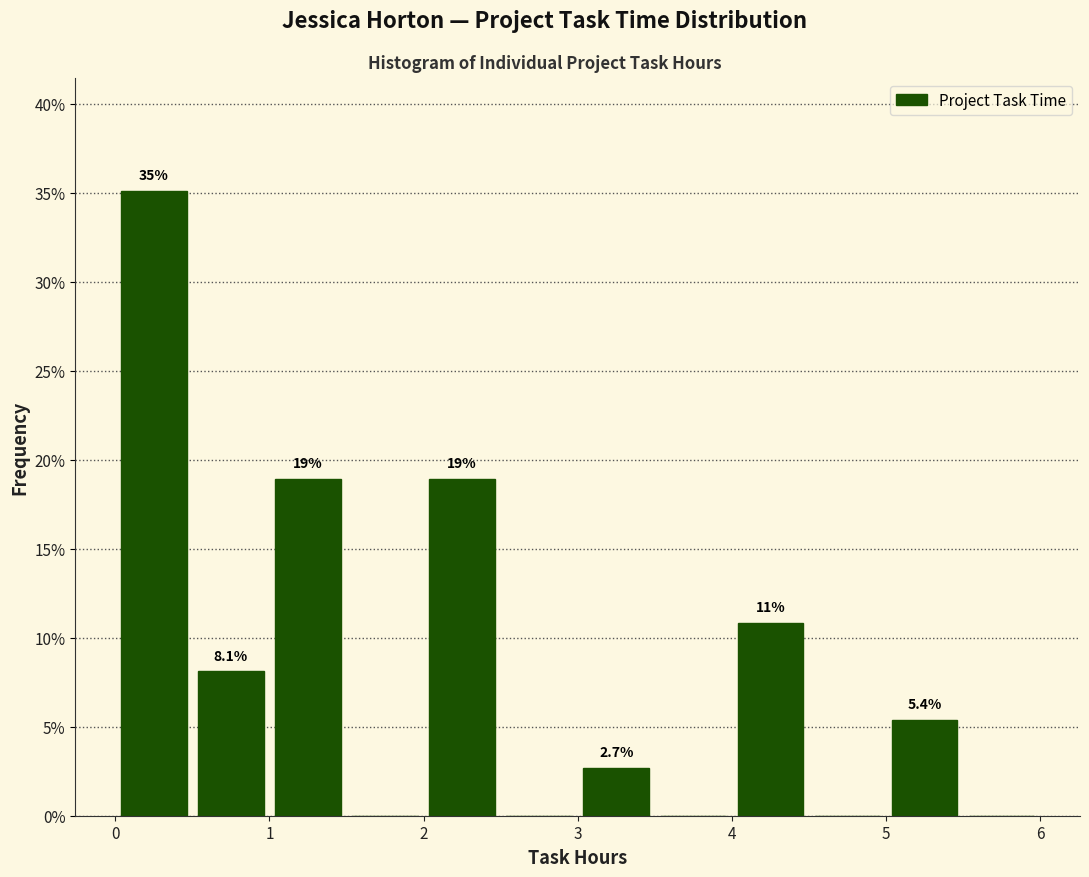

Which range on the x-axis has the tallest bar?

0.0 to 0.5